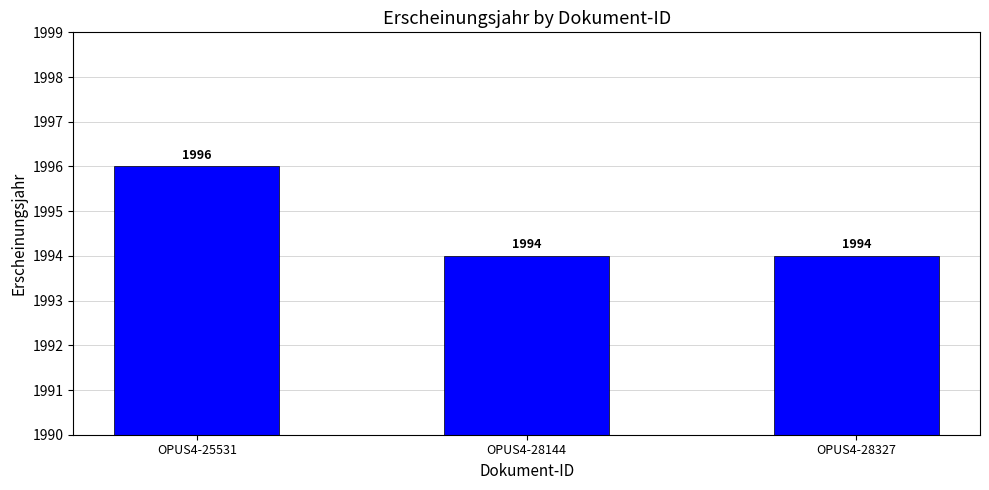

Is it true that the value at OPUS4-28144 is 1994?

True